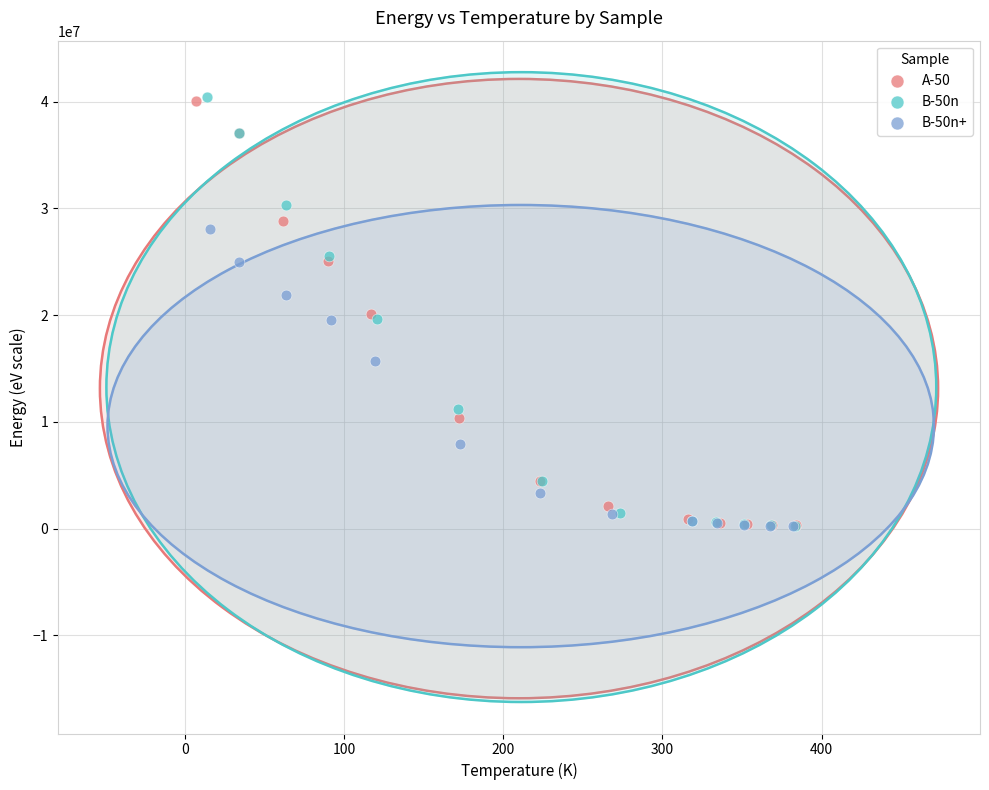

Which series has the largest Y range (max minus min)?

B-50n